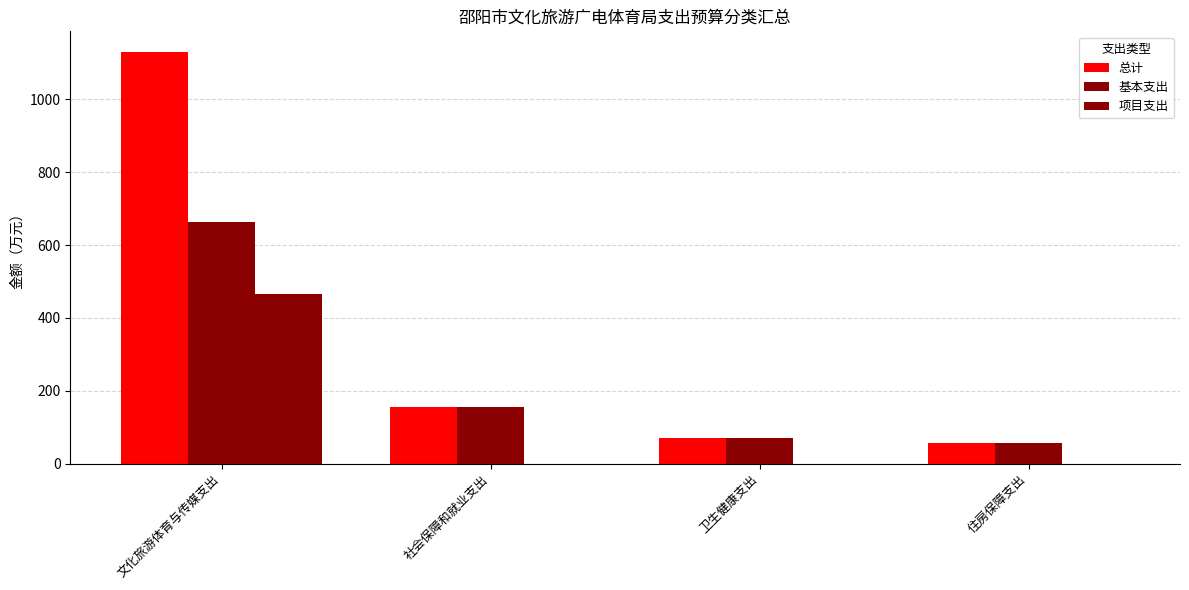

How many categories are shown in the chart?

4